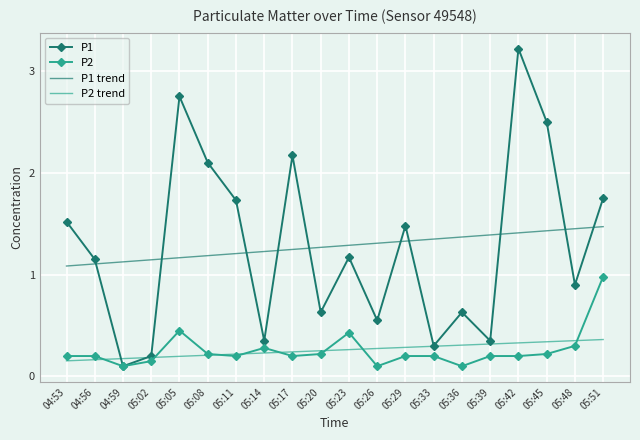

What are all the series names shown in the legend?

P1, P2, P1 trend, P2 trend